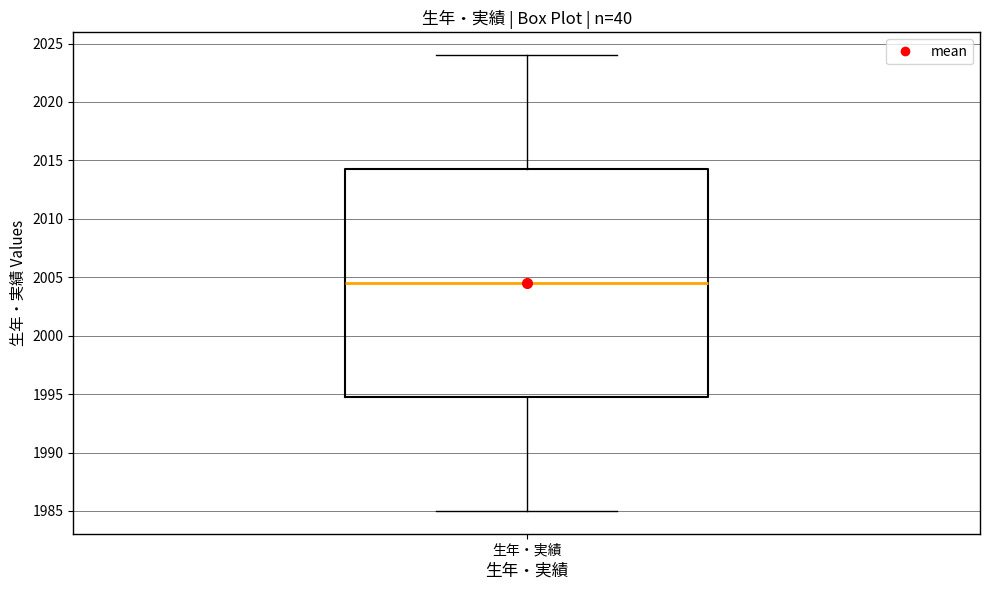

Transcribe this box plot: give where the median line is, the range the box spans, and where the two whiskers end, as read against the y-axis. The values are not printed on the chart, so give them approximately, as read against the axis.

median 2004.5, box 1995.0 to 2014.5, whiskers 1985.0 to 2024.0